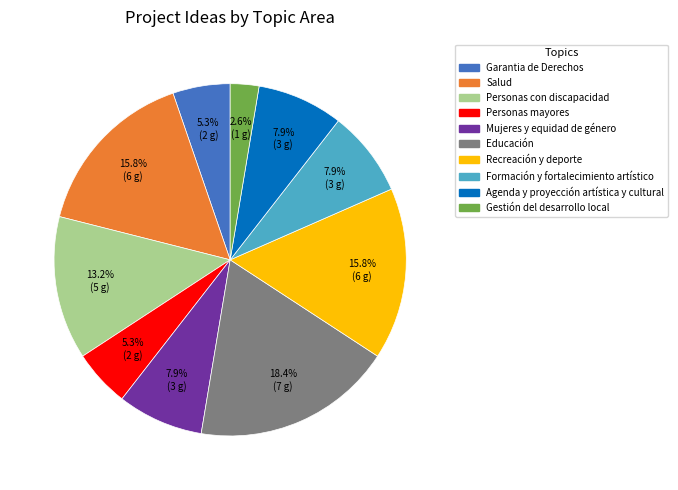

Which slice is the smallest?

Gestión del desarrollo local